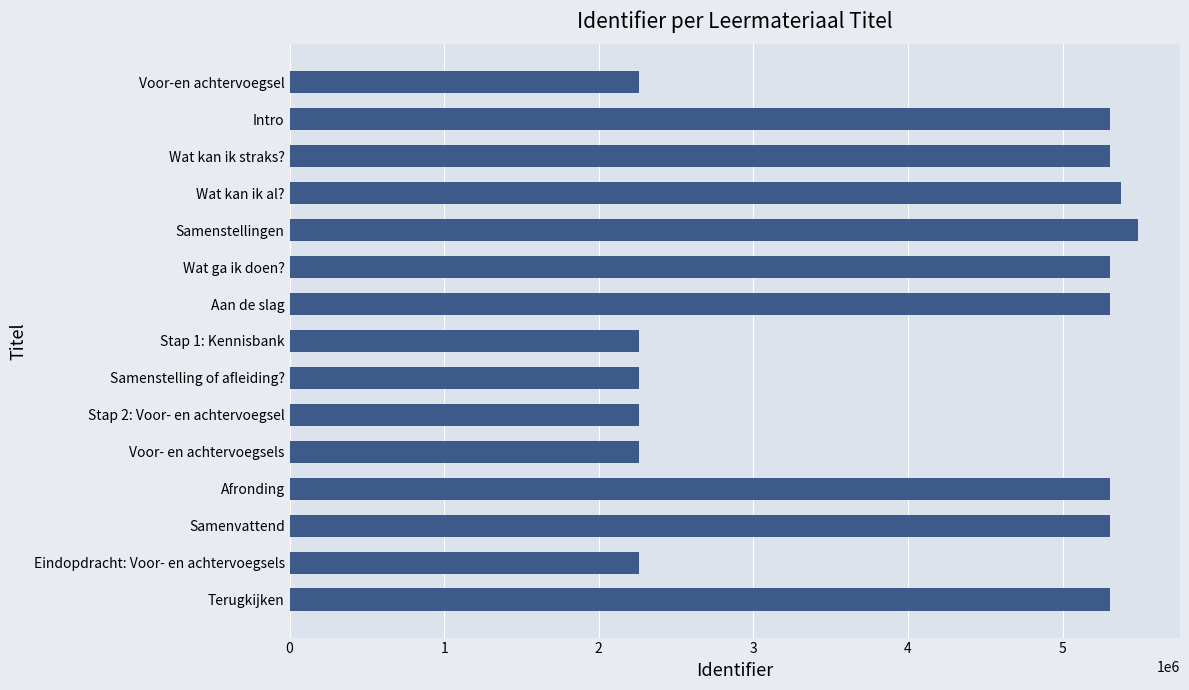

What is the maximum value shown in the chart?

5485391